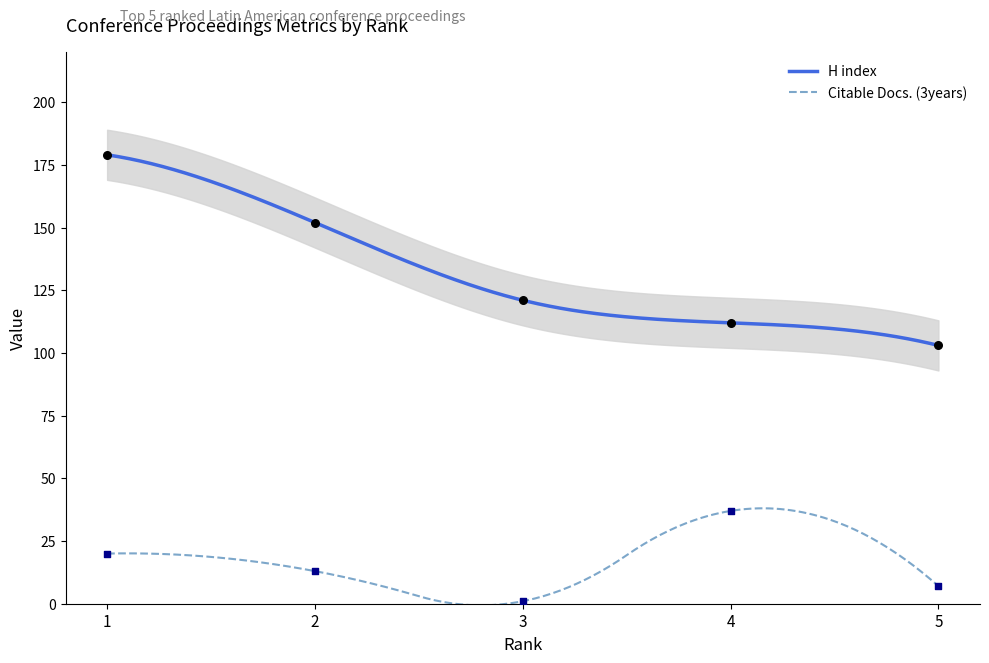

What are all the series names shown in the legend?

H index, Citable Docs. (3years)